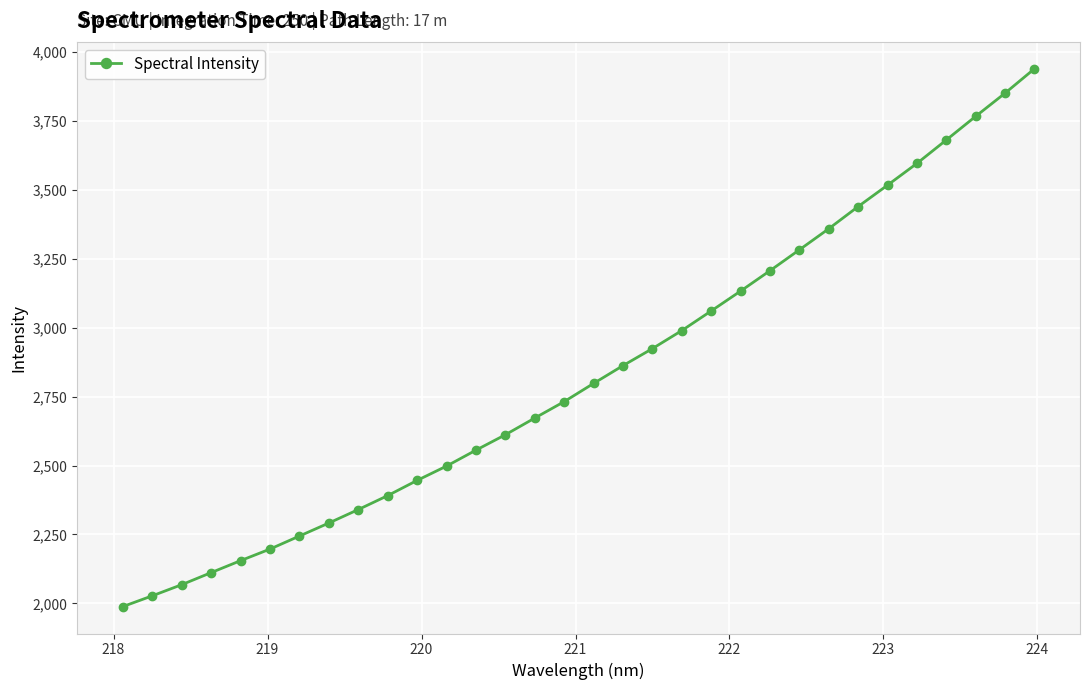

What is the average value?

2835.3